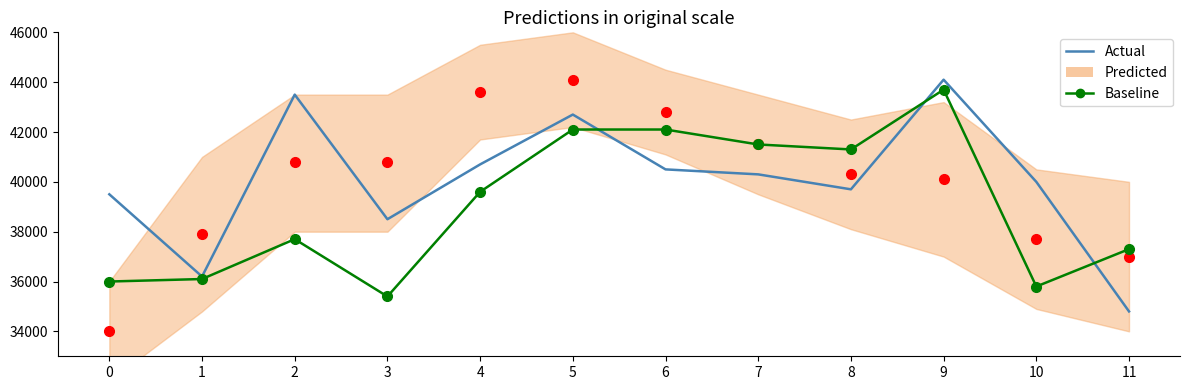

What are all the series names shown in the legend?

Actual, Predicted, Baseline